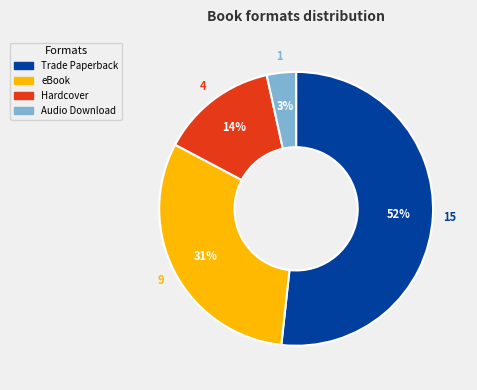

To the nearest percent, what percentage of the pie is eBook?

31%